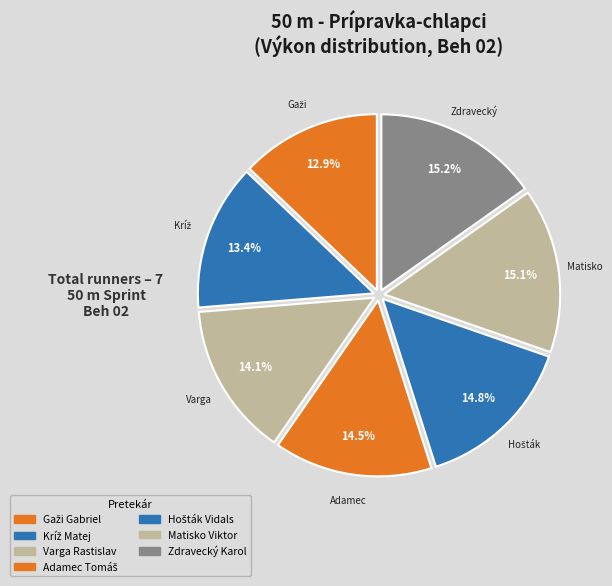

How many slices are in this pie chart?

7